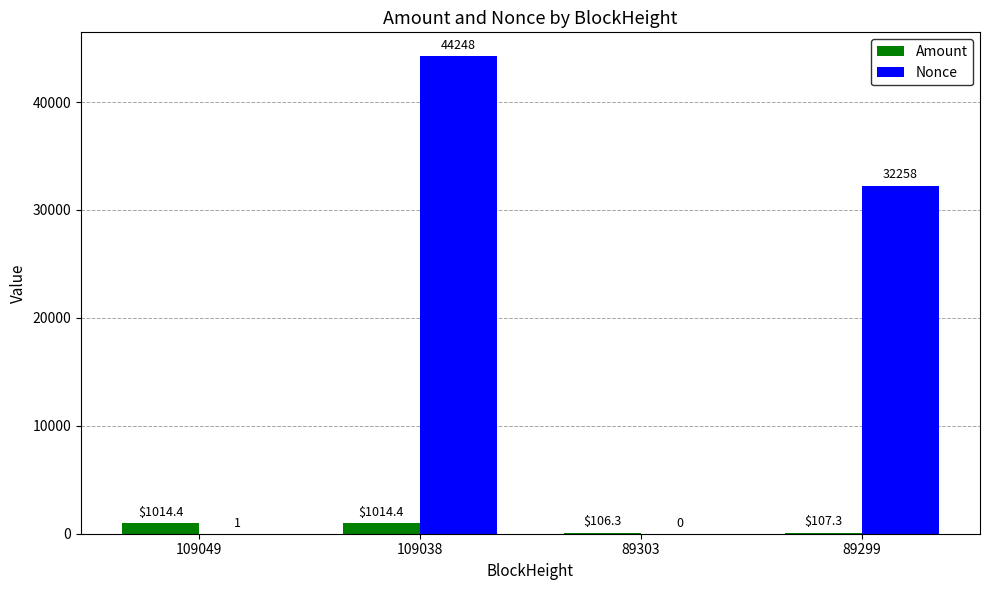

At which category is the sum across all series the highest?

109038